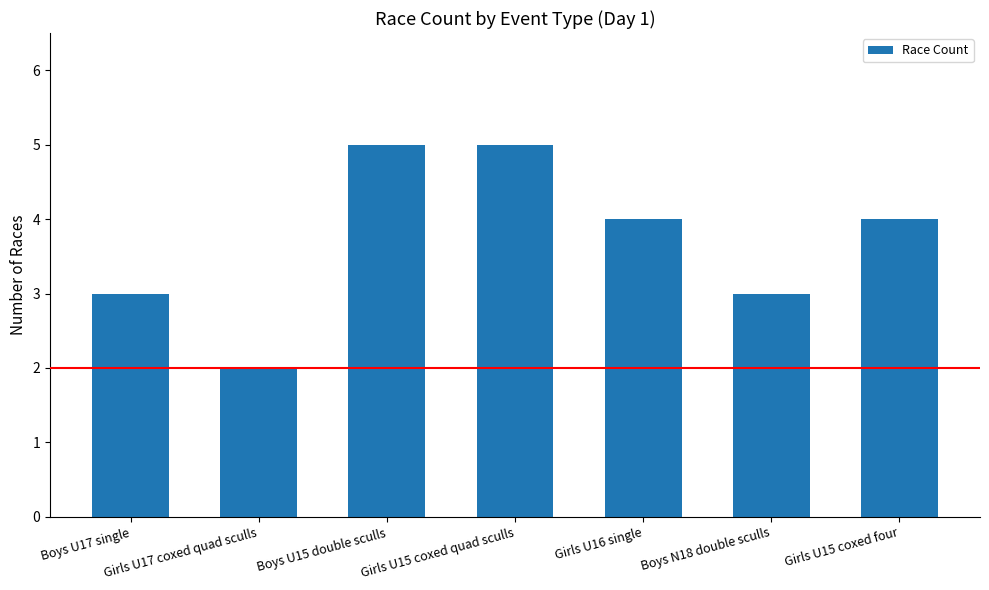

Which has a higher value, Girls U16 single or Girls U15 coxed quad sculls?

Girls U15 coxed quad sculls